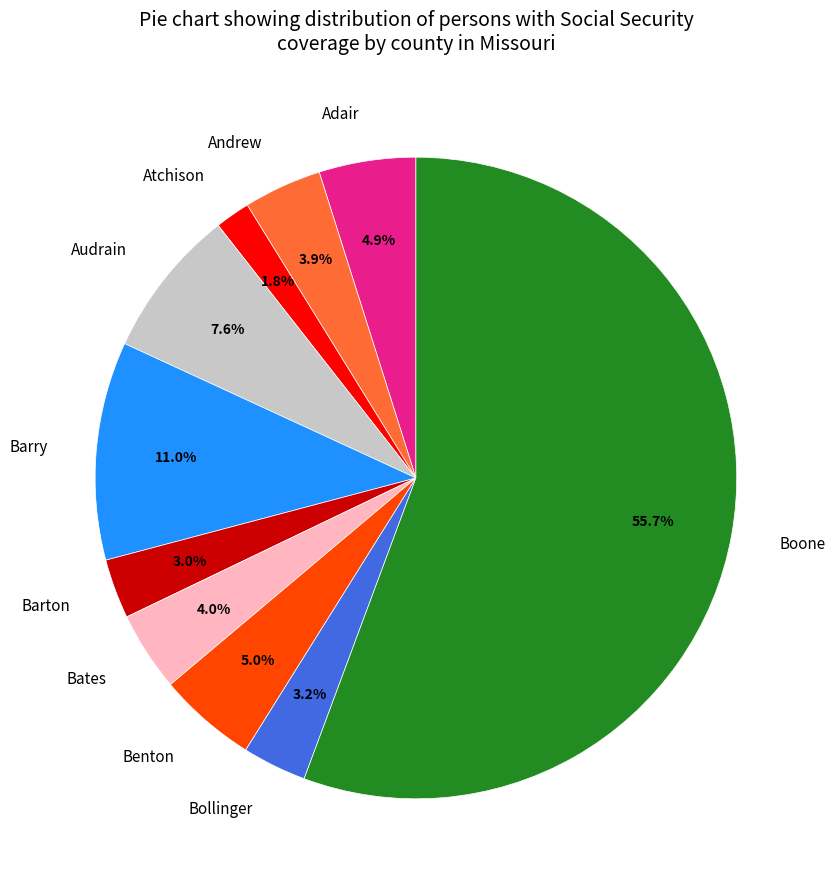

Is the sum of Andrew and Adair greater than half?

No